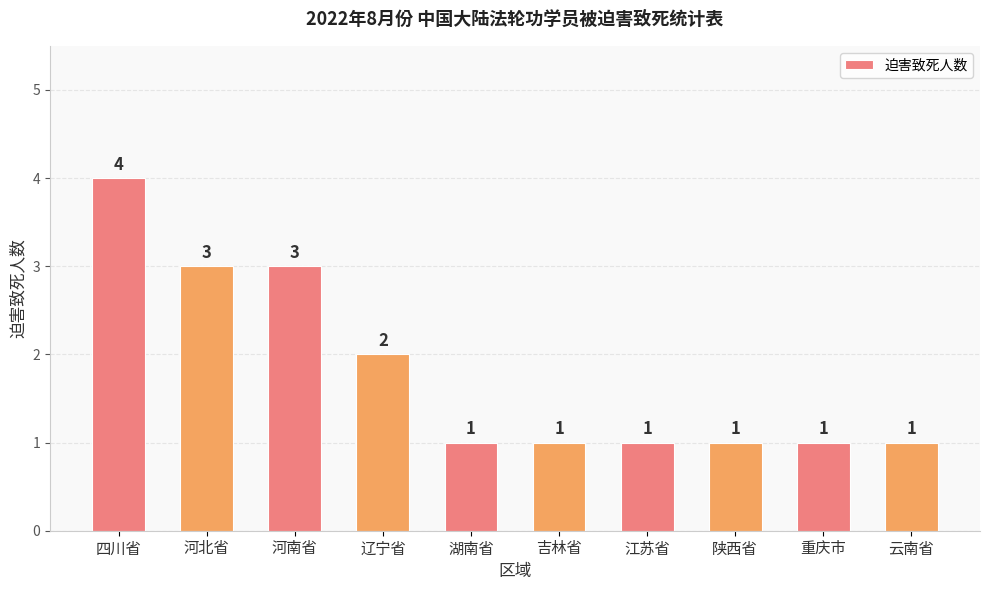

What position from the left is 河北省?

2